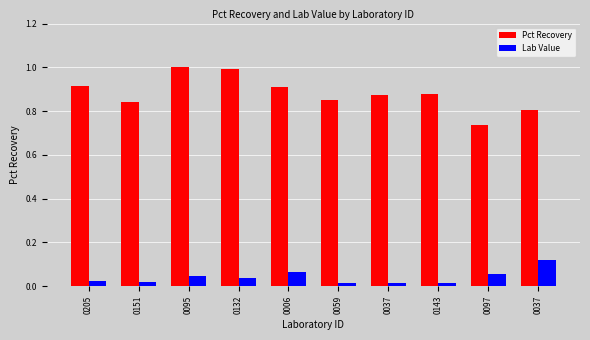

Which category has the lowest value across all series?

0059